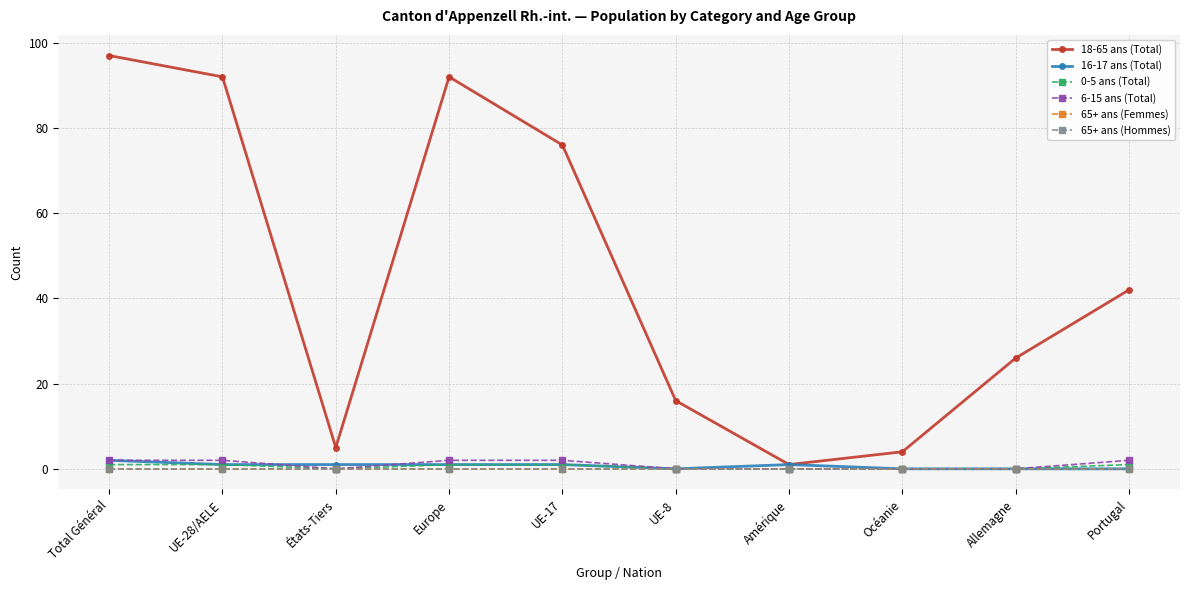

What position from the left is Total Général?

1